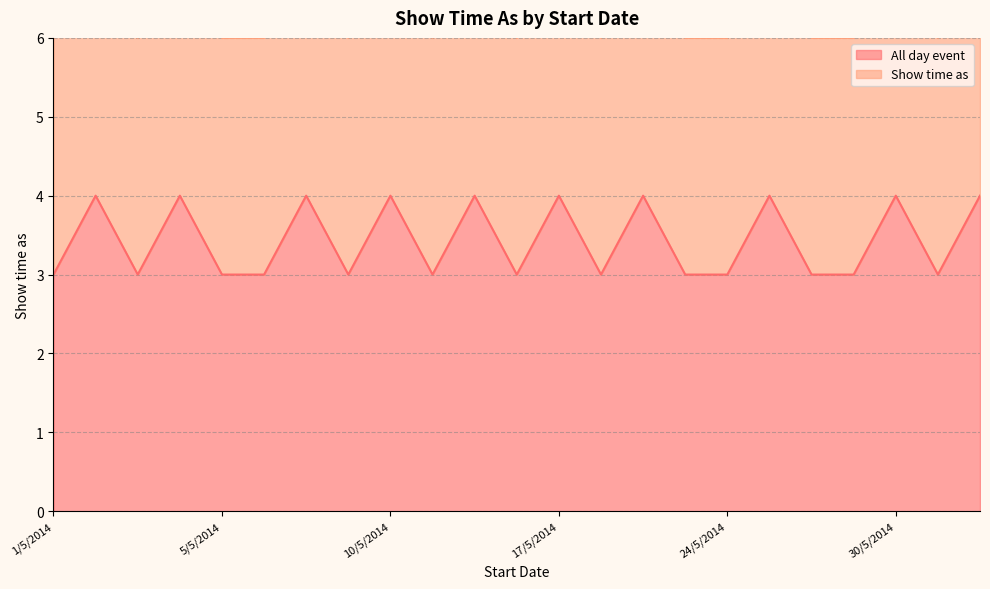

List the series in order of their overall mean, lowest first.

All day event, Show time as